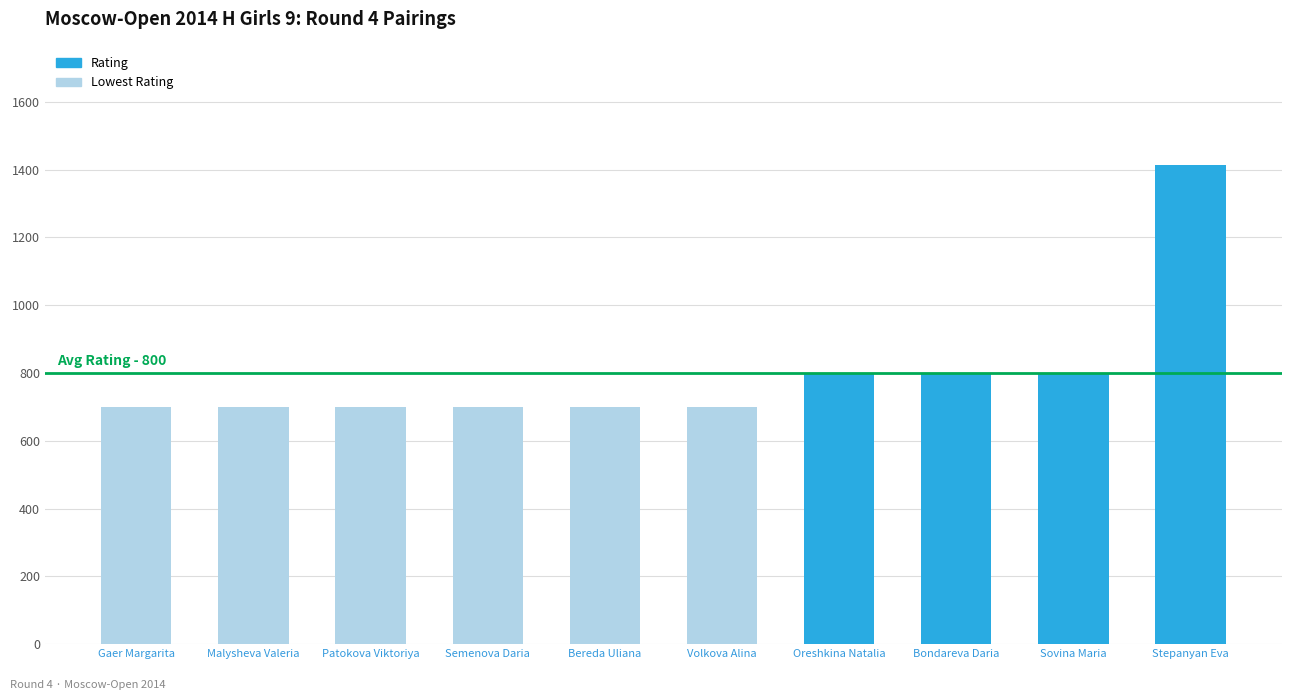

Which label corresponds to the largest value in the chart?

Stepanyan Eva